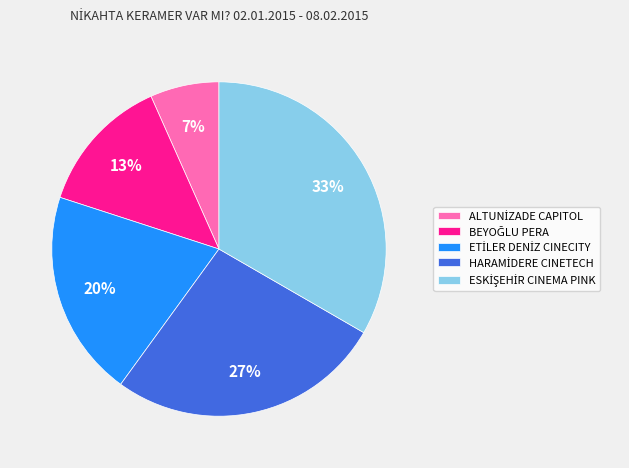

Is there a majority slice in this chart?

No